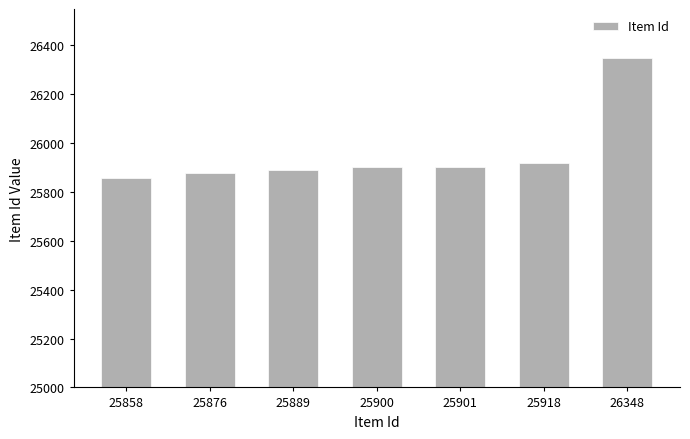

Are the bars grouped side by side (vs. stacked)?

No